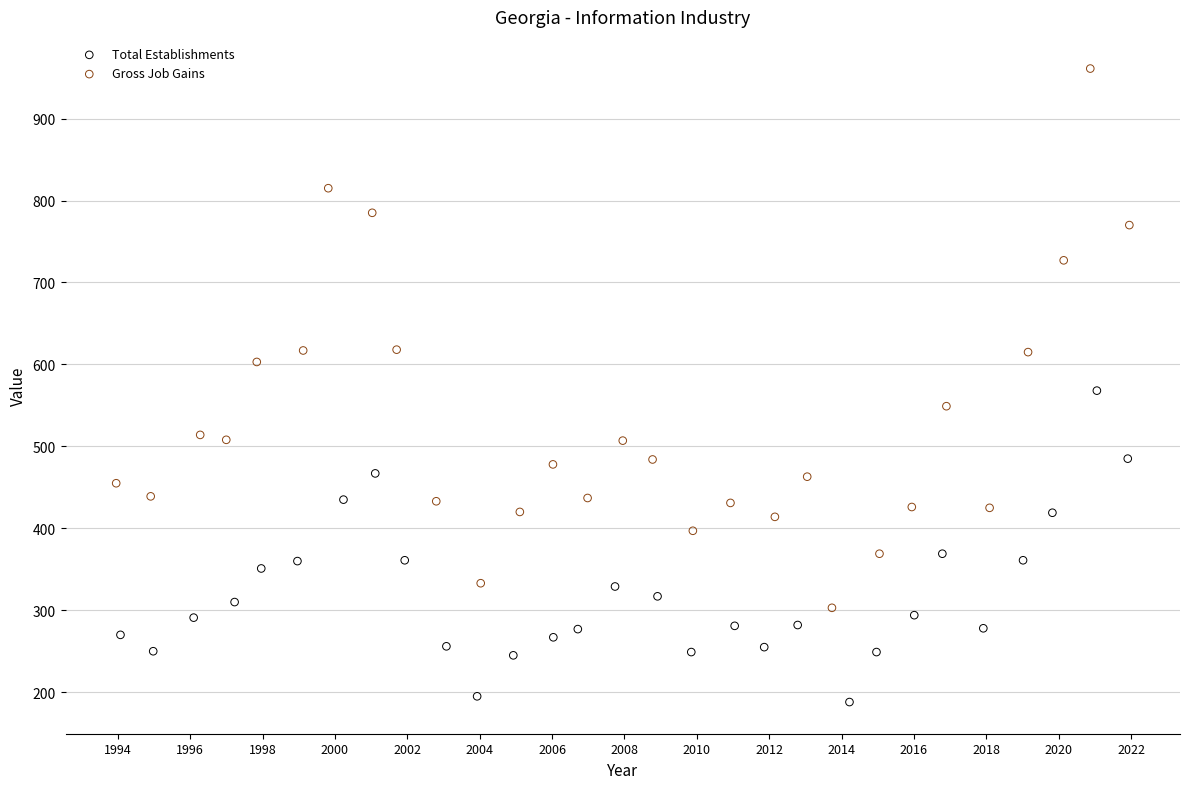

Which series has the widest spread of Y values?

Gross Job Gains